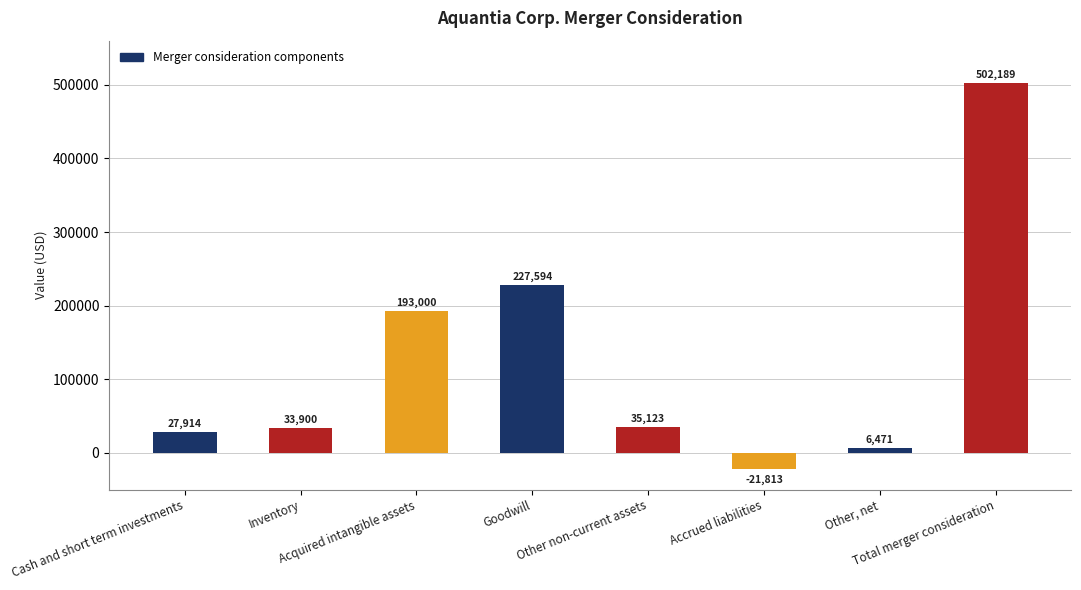

Rank the categories by value from lowest to highest.

Accrued liabilities, Other, net, Cash and short term investments, Inventory, Other non-current assets, Acquired intangible assets, Goodwill, Total merger consideration